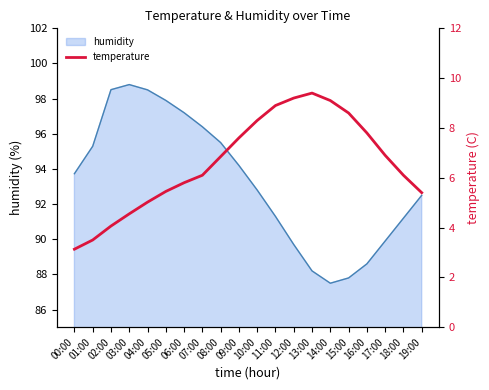

True or false: humidity has a value of 96.4 at 07:00.

True